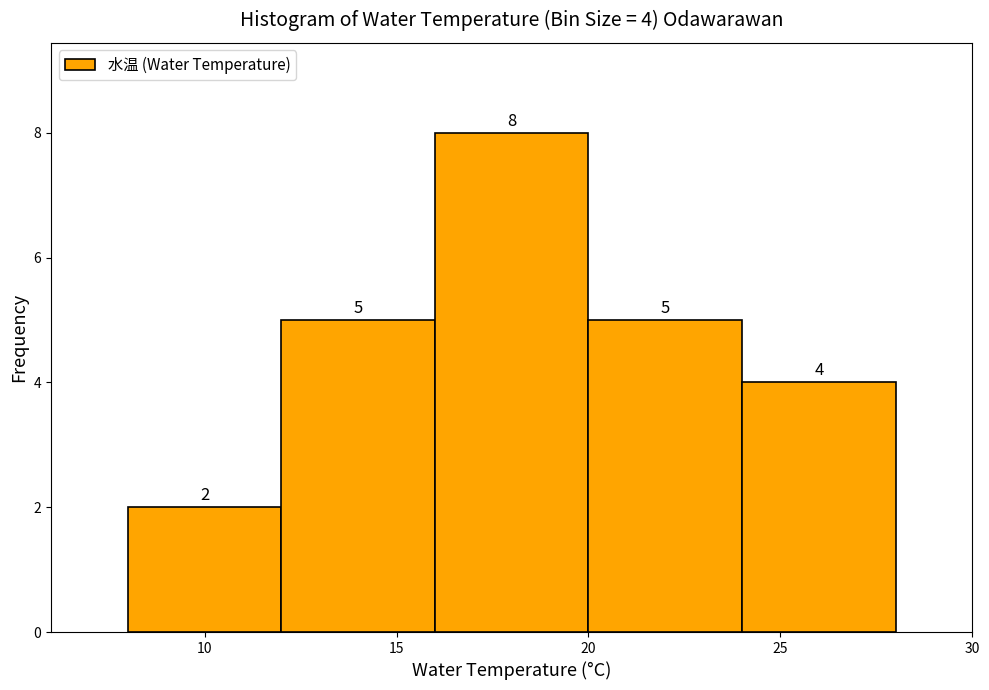

Which range on the x-axis has the tallest bar?

16 to 20